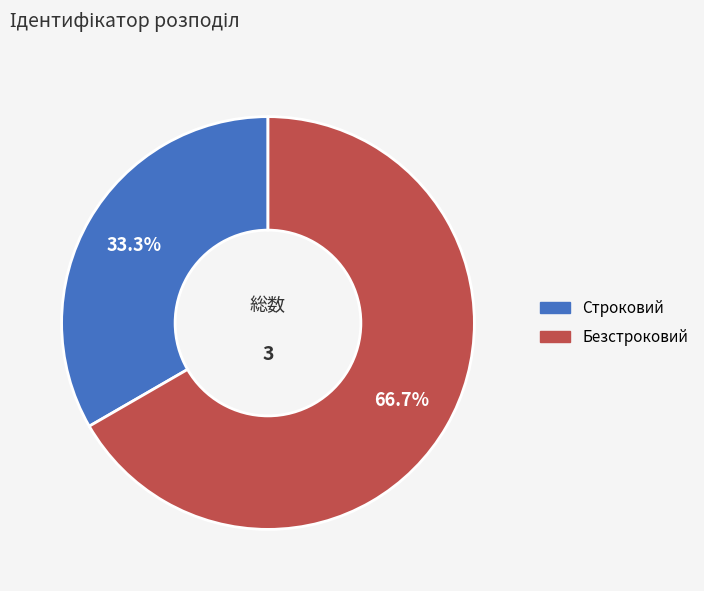

Rank the categories by value from lowest to highest.

Строковий, Безстроковий